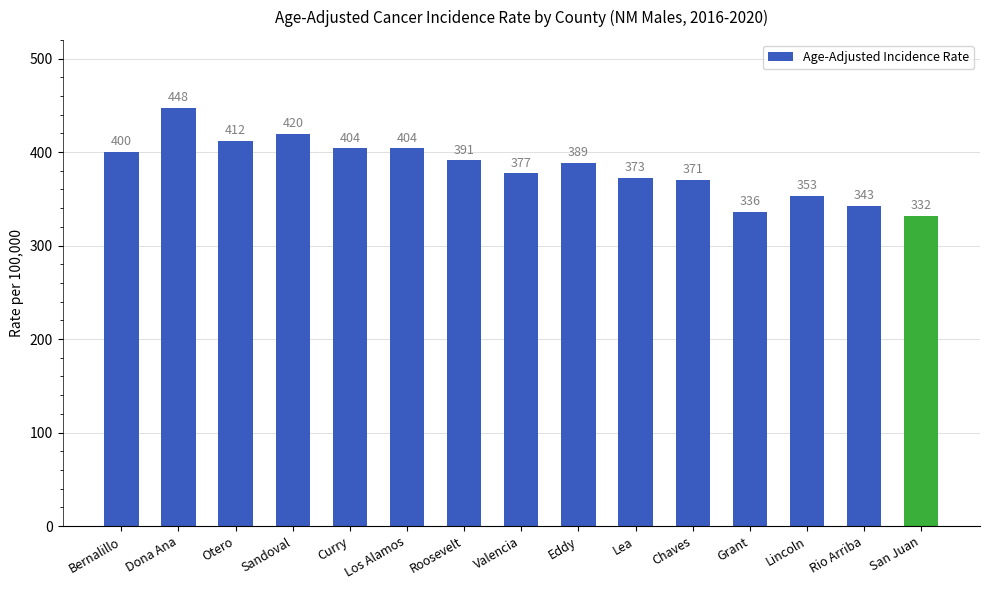

Where does the data first go above 388?

Bernalillo